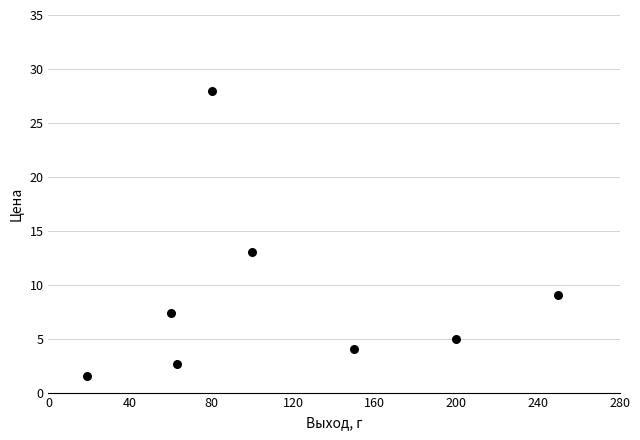

What is the range of X values (max minus min)?

231.0